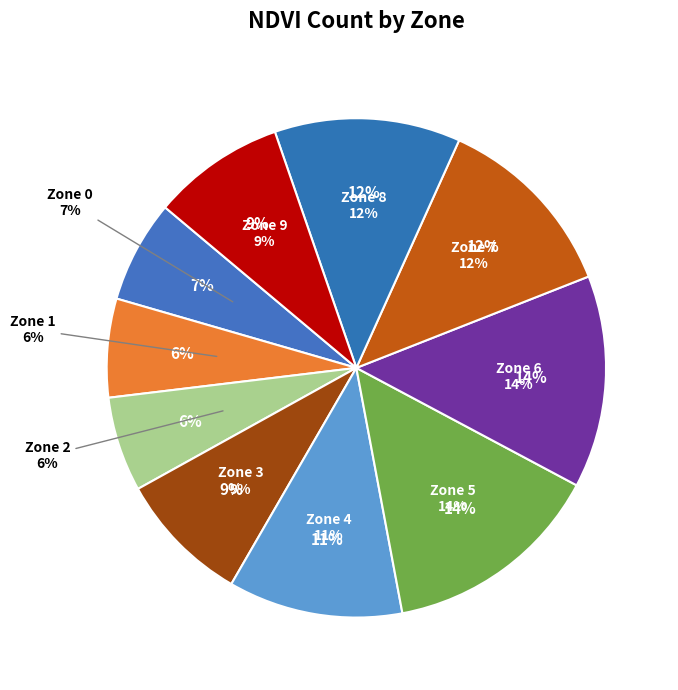

Rank the categories by value from highest to lowest.

Zone 5, Zone 6, Zone 7, Zone 8, Zone 4, Zone 3, Zone 9, Zone 0, Zone 1, Zone 2